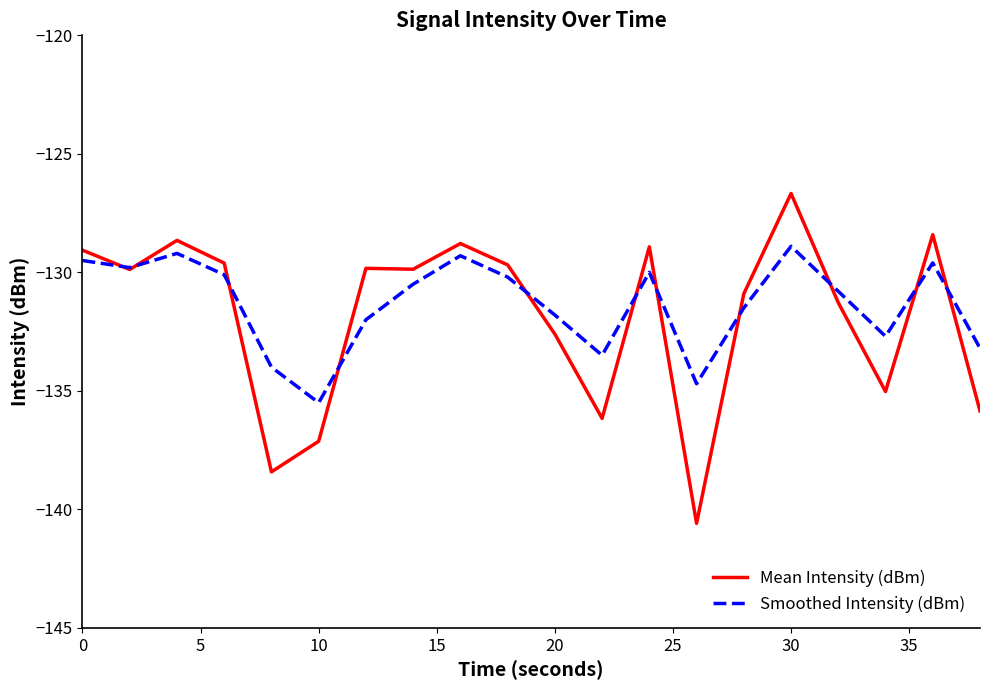

What is the maximum value for Mean Intensity (dBm)?

-126.7